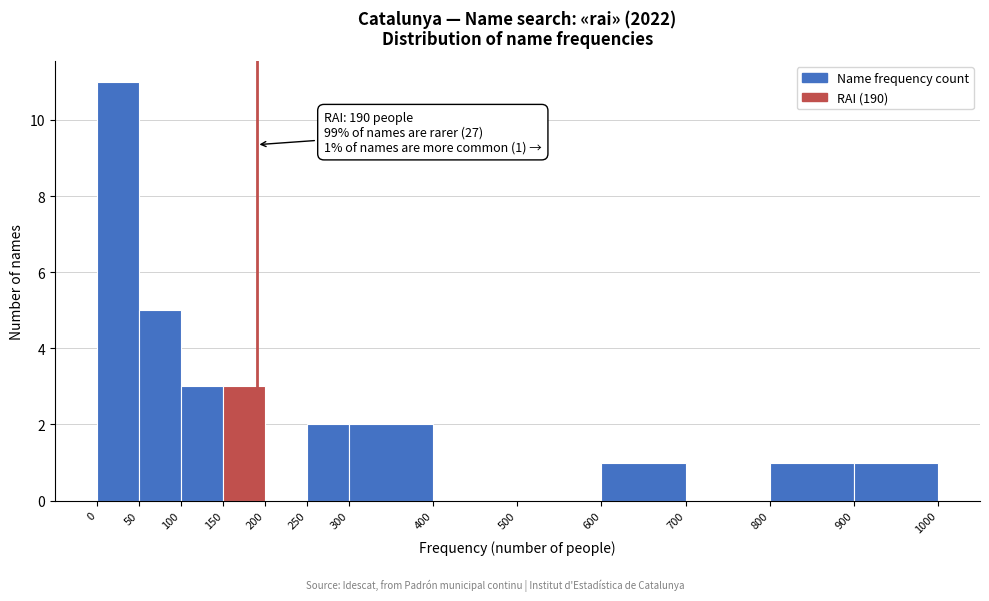

Which range on the x-axis has the tallest bar?

0 to 50